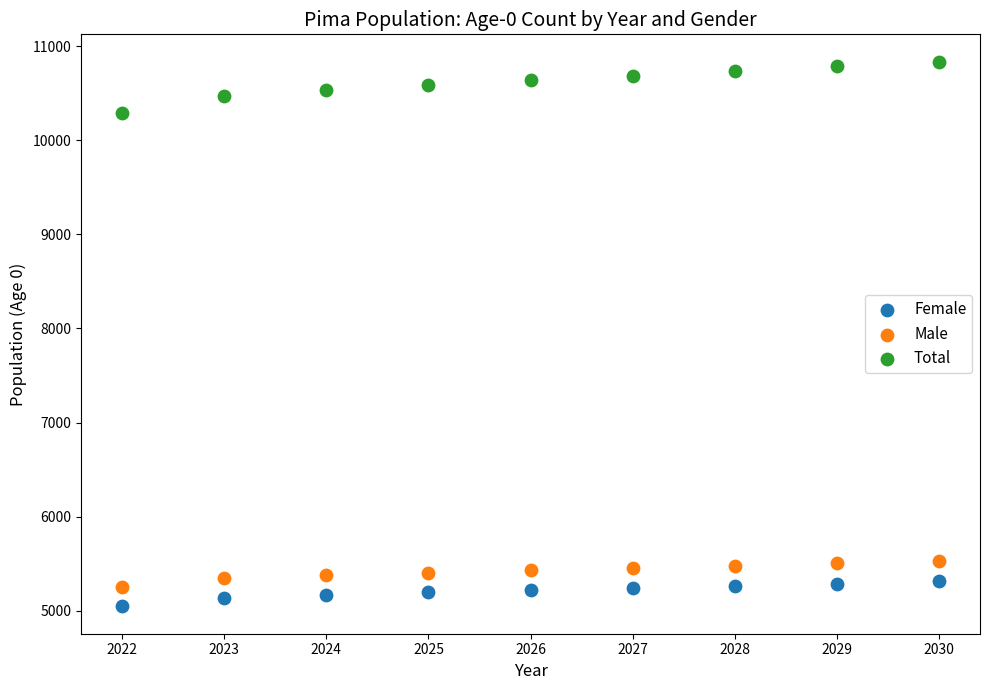

Which series has the widest spread of Y values?

Total